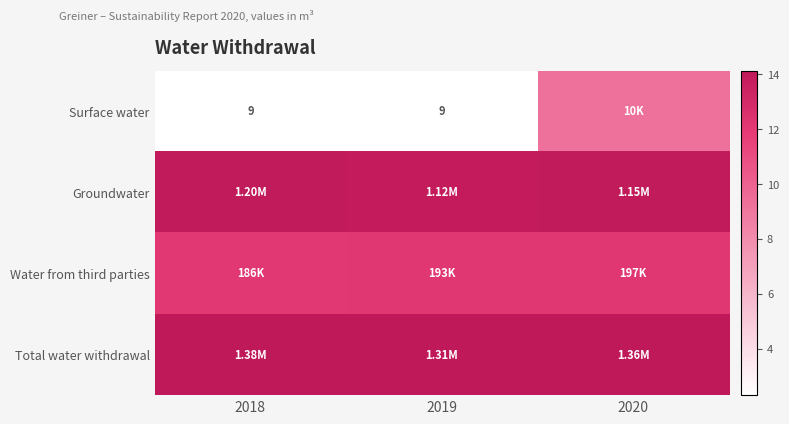

Which category has the lowest value in the Groundwater series?

2019